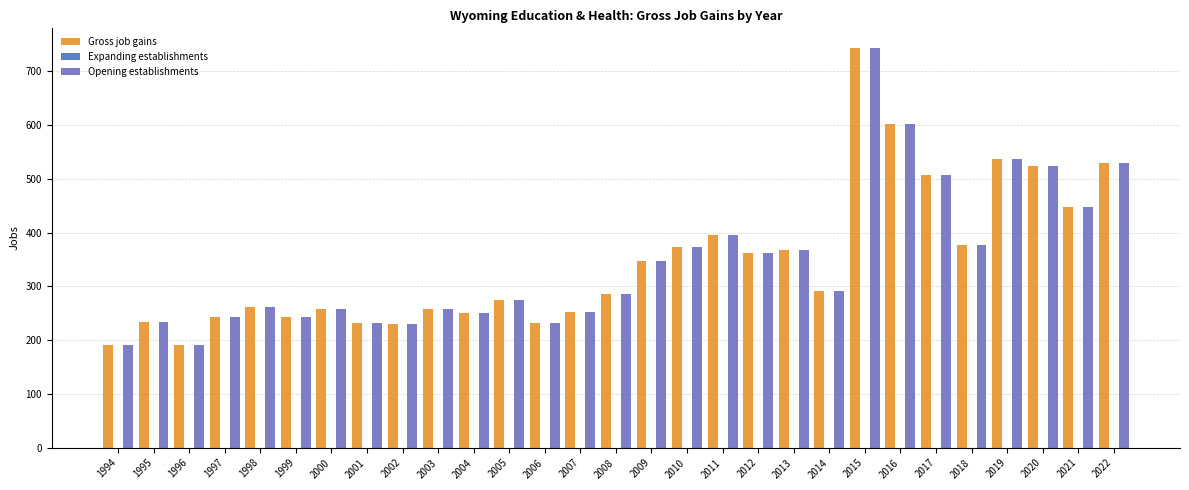

Count the number of categories in the chart.

29